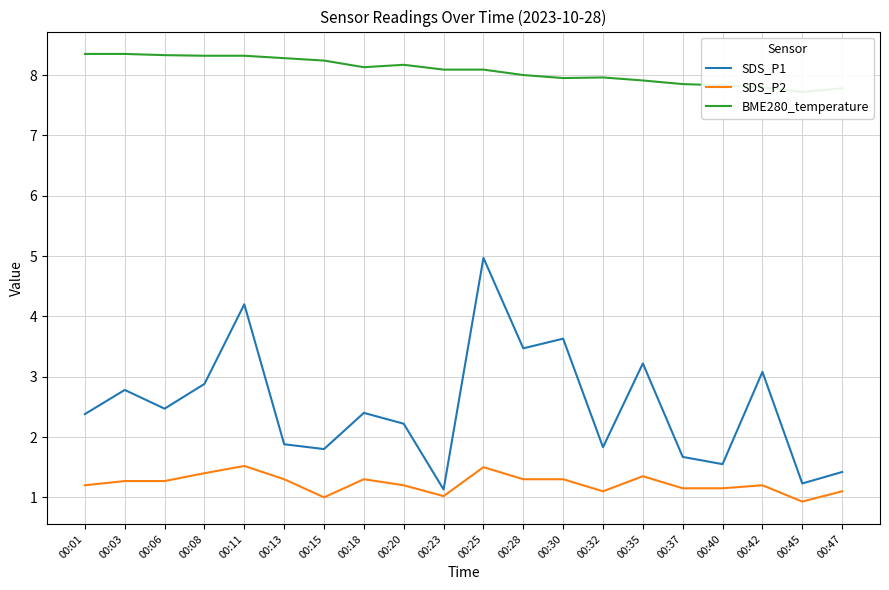

Does the chart have visible grid lines?

Yes